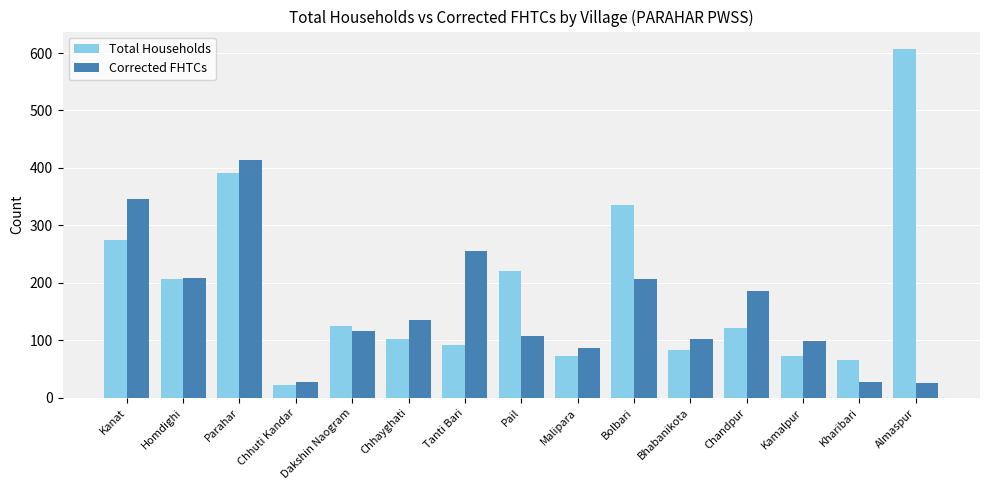

What is the difference between the highest and lowest values at Almaspur?

581